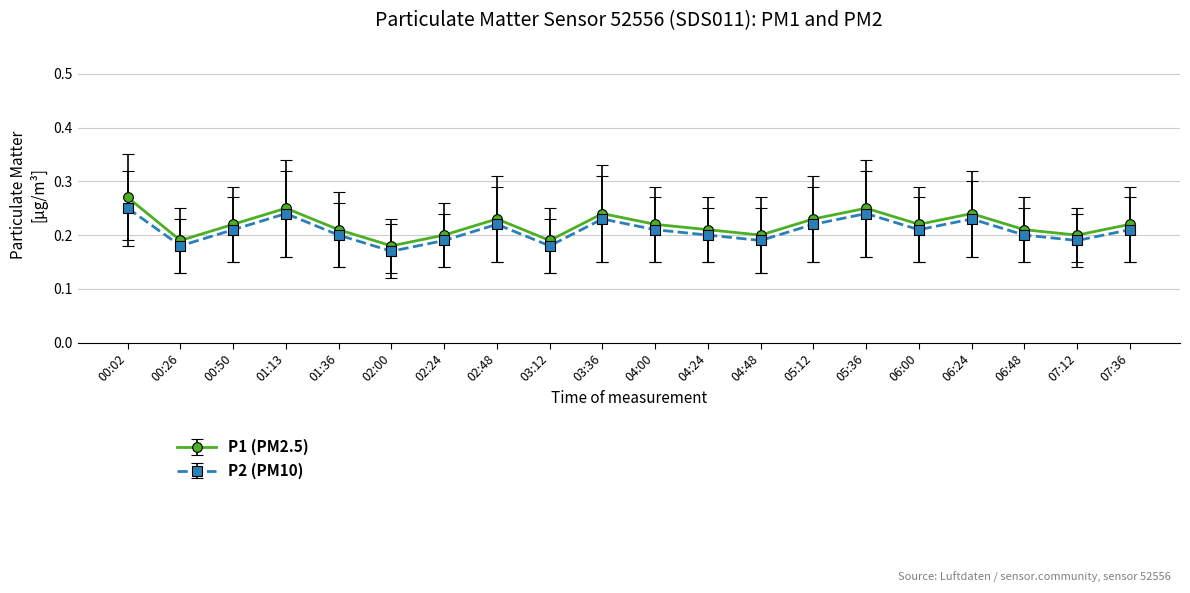

The P1 (PM2.5) series shows 0.2 at 07:12. True or false?

True